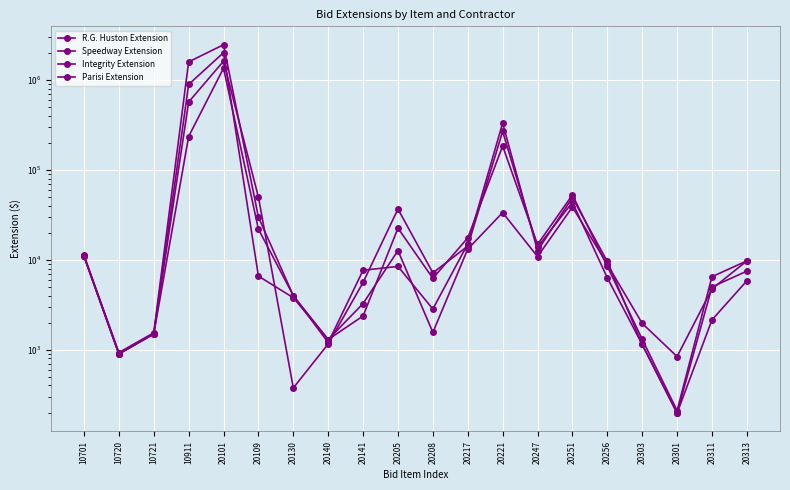

What value does the Parisi Extension series have at 10720?

930.0